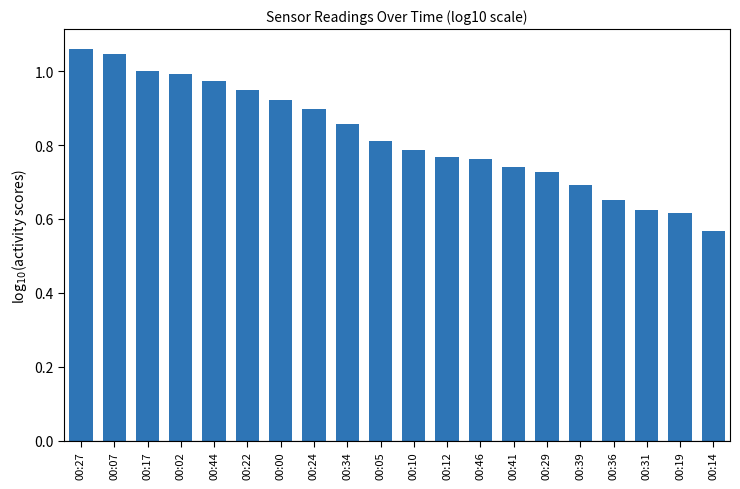

At which label is the value closest to 0?

00:14